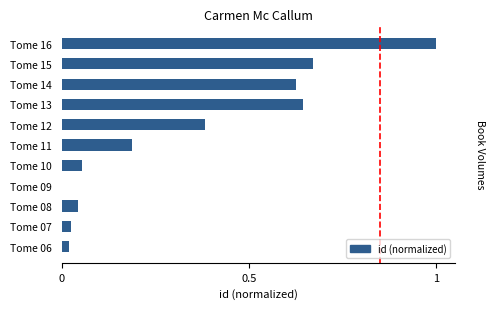

The chart shows a value of 0.1 at Tome 12. True or false?

False